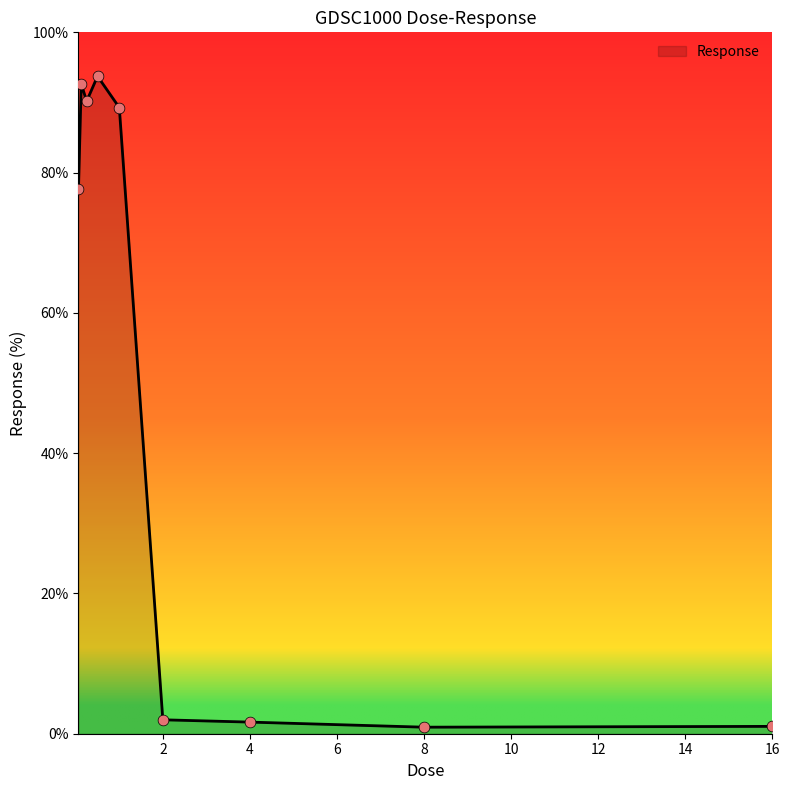

What is the difference between the maximum and minimum values?

92.8